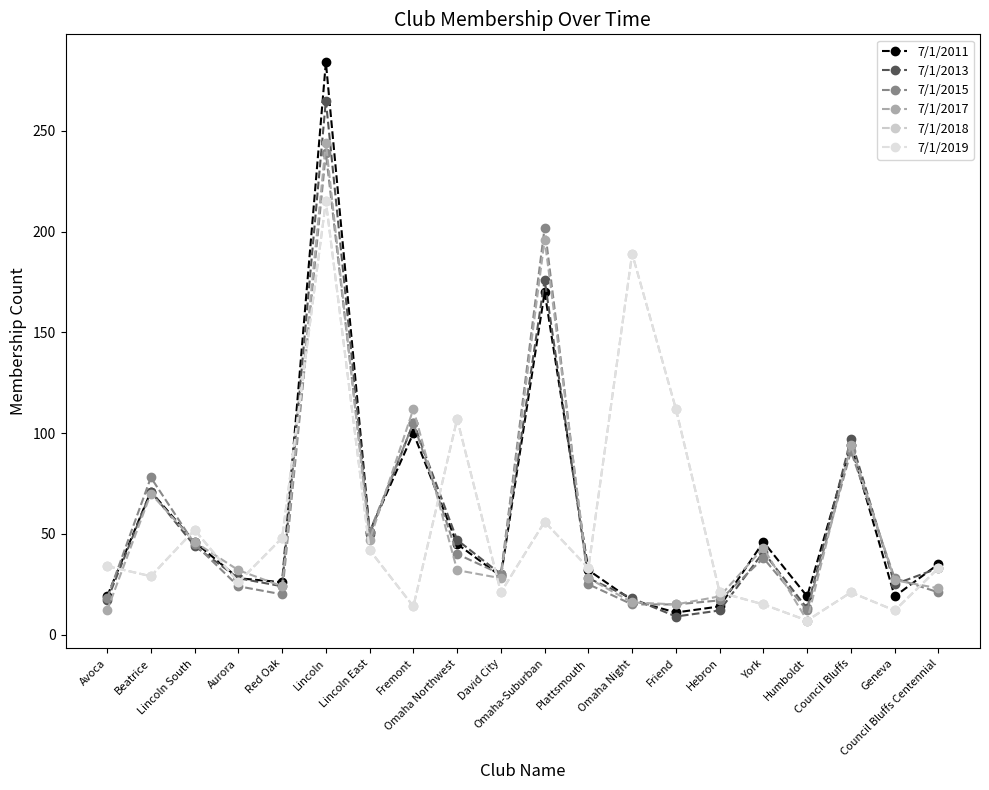

At which label does 7/1/2017 reach its peak?

Lincoln